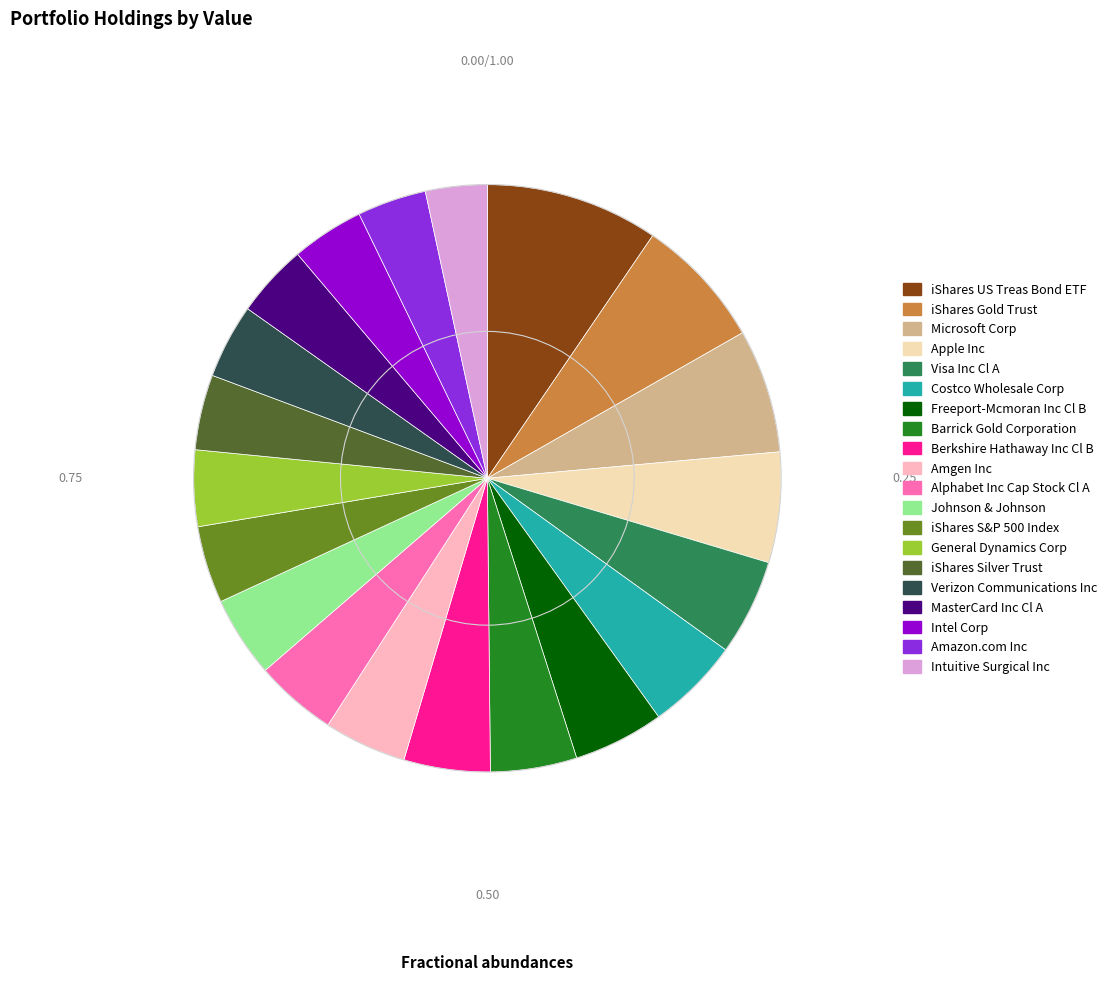

Combined, do Intuitive Surgical Inc and Microsoft Corp account for over 50%?

No